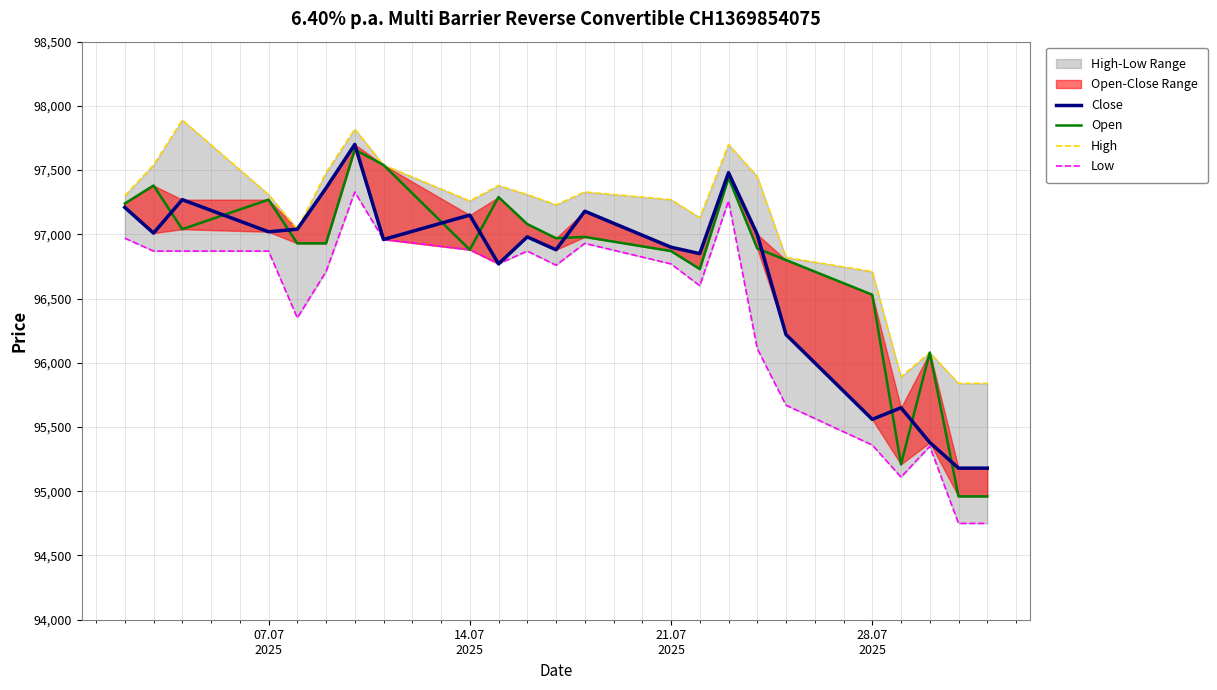

In Close, how many points are higher than both neighbors (excluding endpoints)?

7